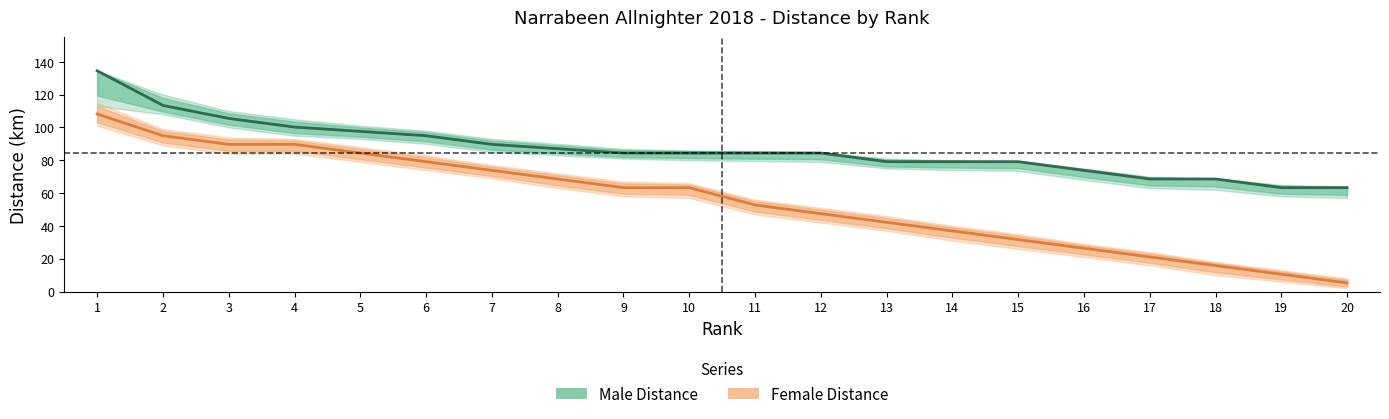

What are all the series names shown in the legend?

Male Distance, Female Distance